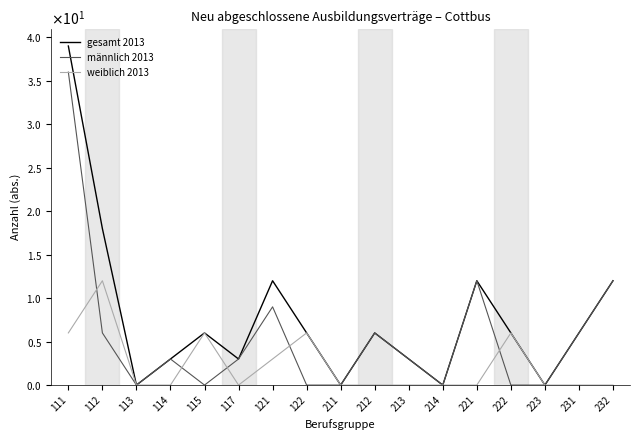

Does the chart display data point markers on the line(s)?

No